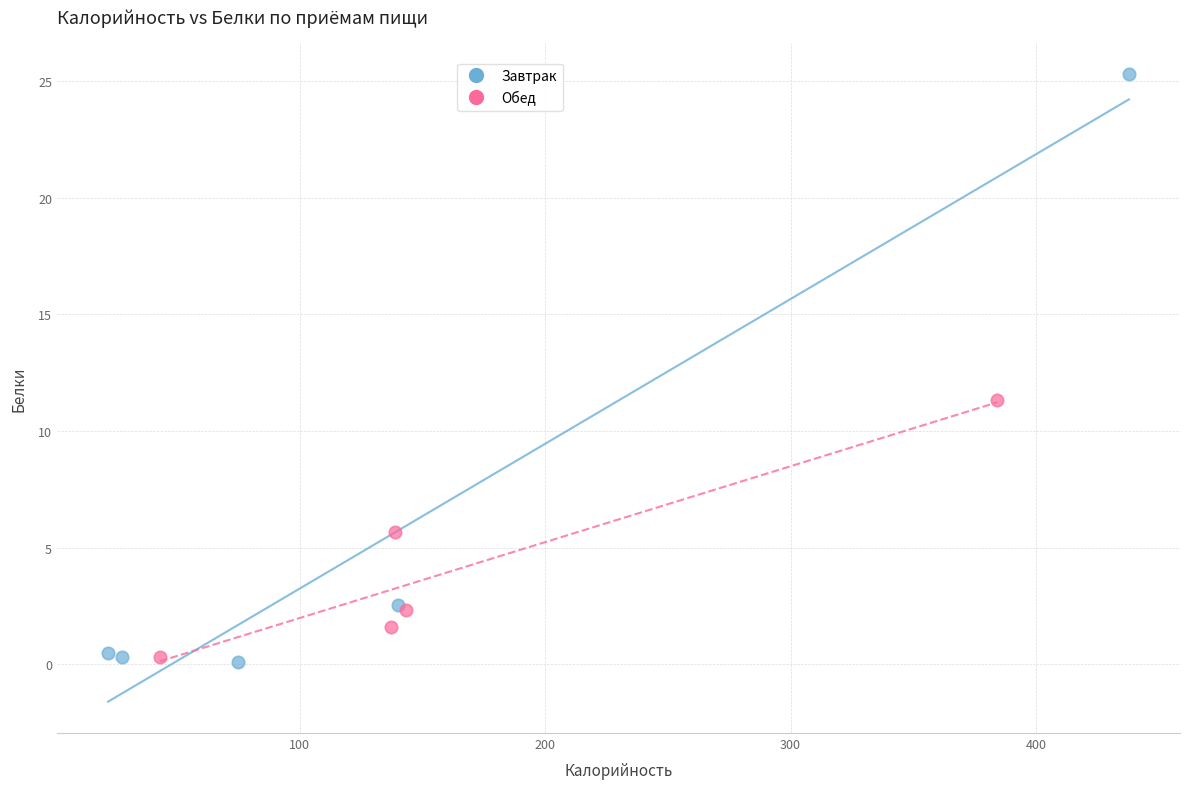

Which series contains the highest Y value?

Завтрак